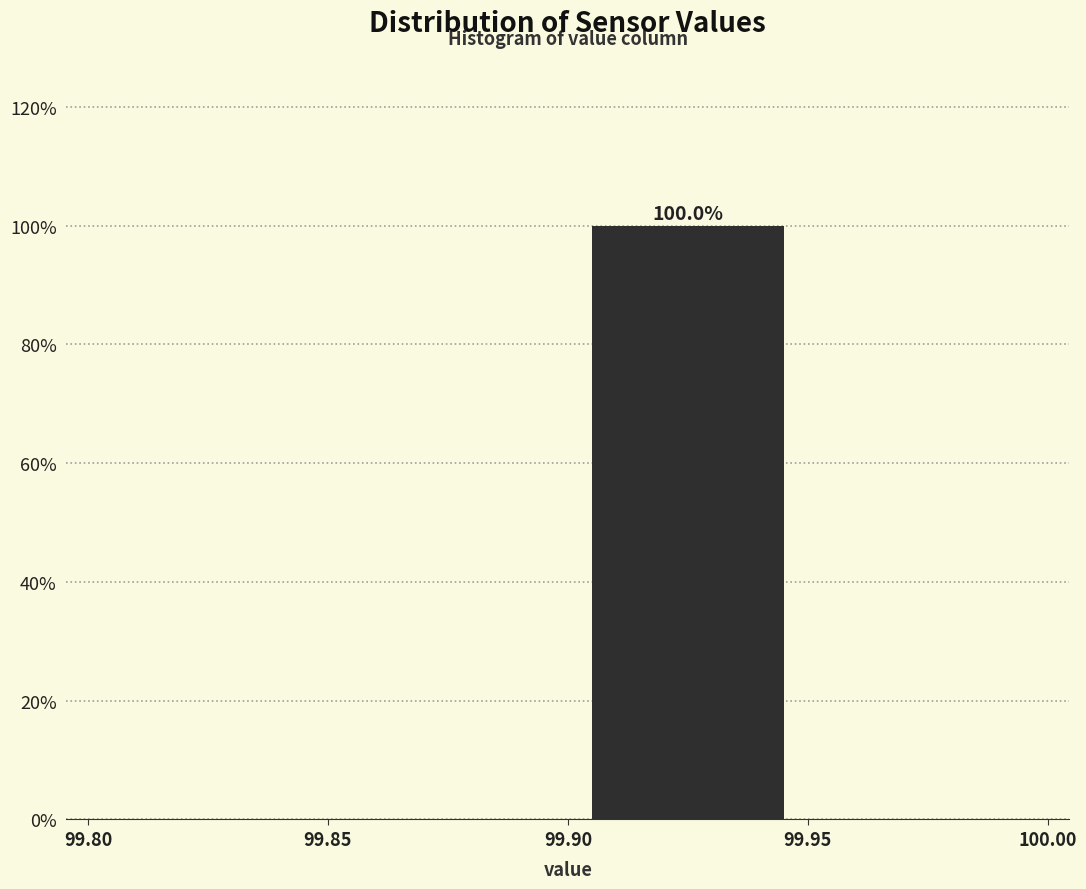

Over which range of the x-axis is the bar tallest?

99.90 to 99.95